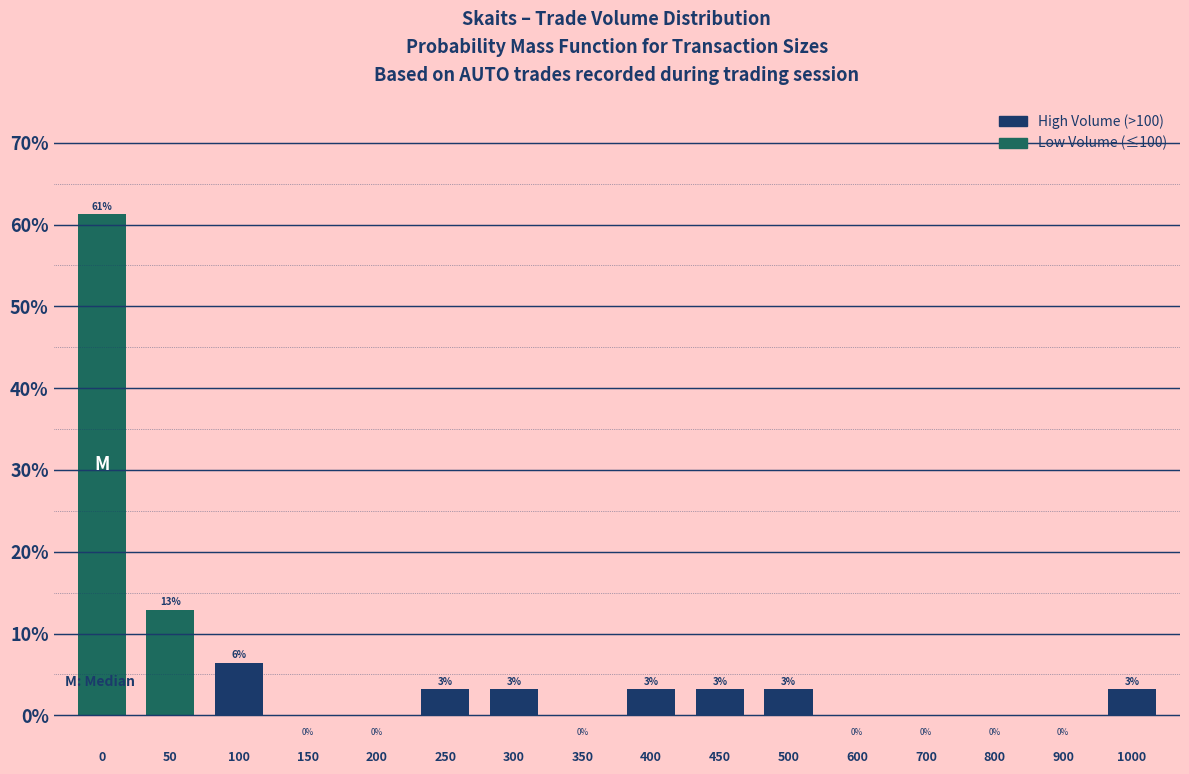

The chart shows a value of -22.5 at 200. True or false?

False